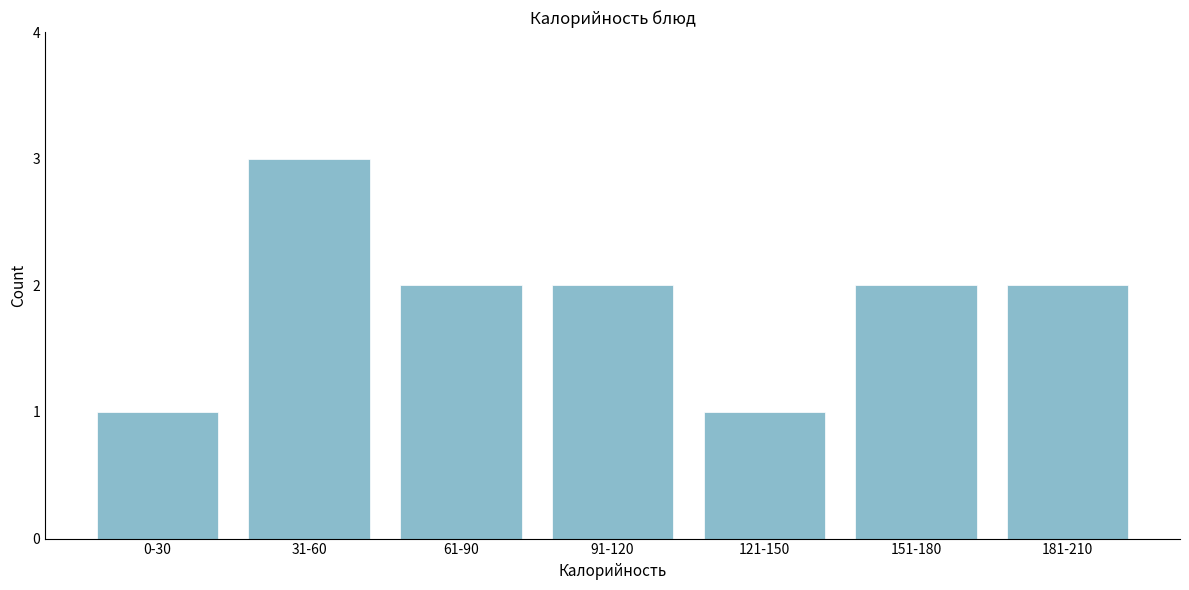

Reading left to right, list all the values displayed in this chart.

0-30=1	31-60=3	61-90=2	91-120=2	121-150=1	151-180=2	181-210=2